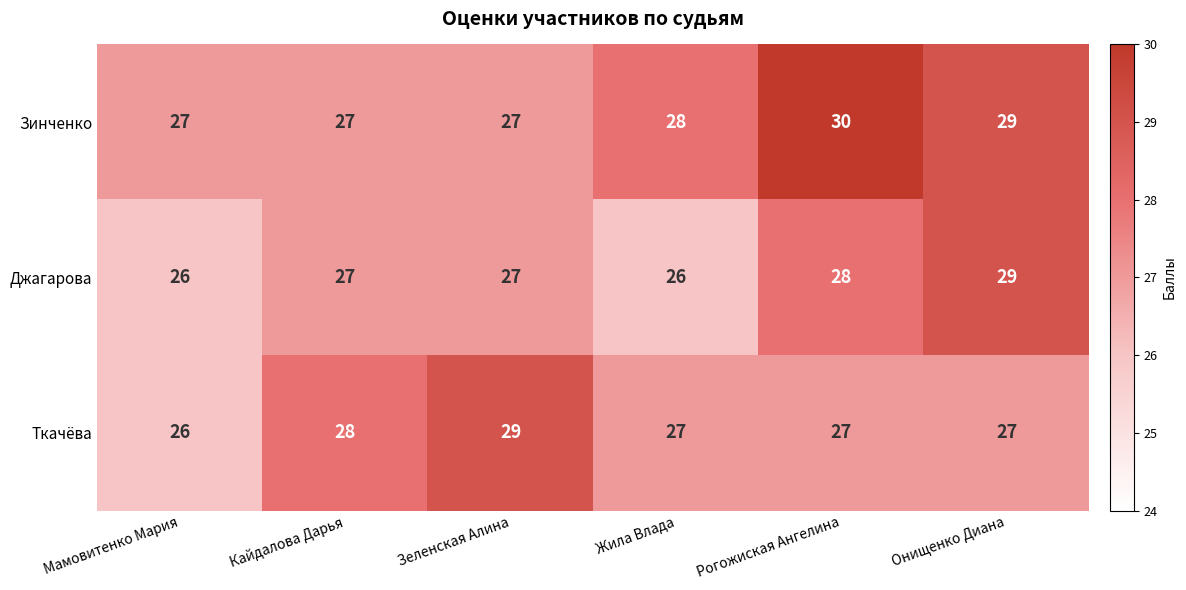

What is the difference between the highest and lowest values at Рогожиская Ангелина?

3